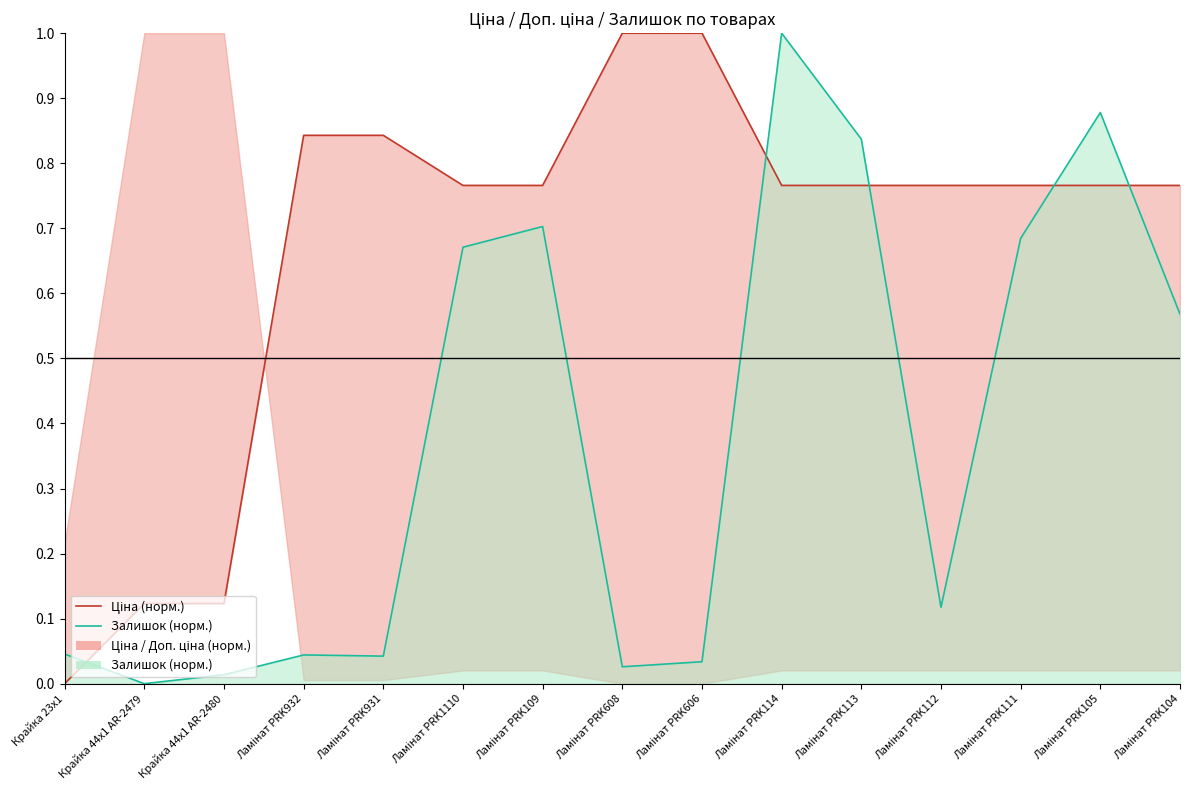

What is the sum of the Залишок (норм.) values at Ламінат PRK1110 and Ламінат PRK608?

0.7